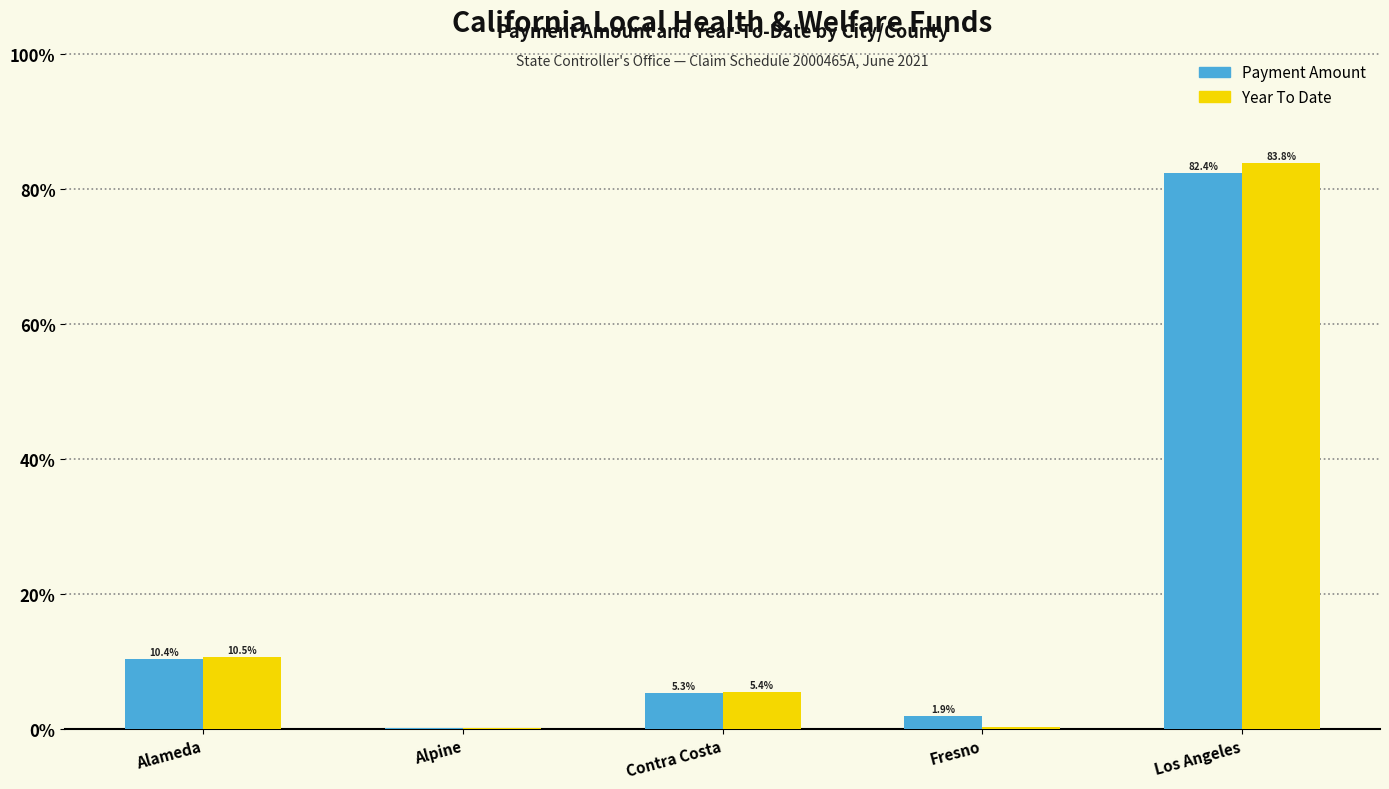

What is the sum of the Year To Date values at Alpine and Los Angeles?

83.8